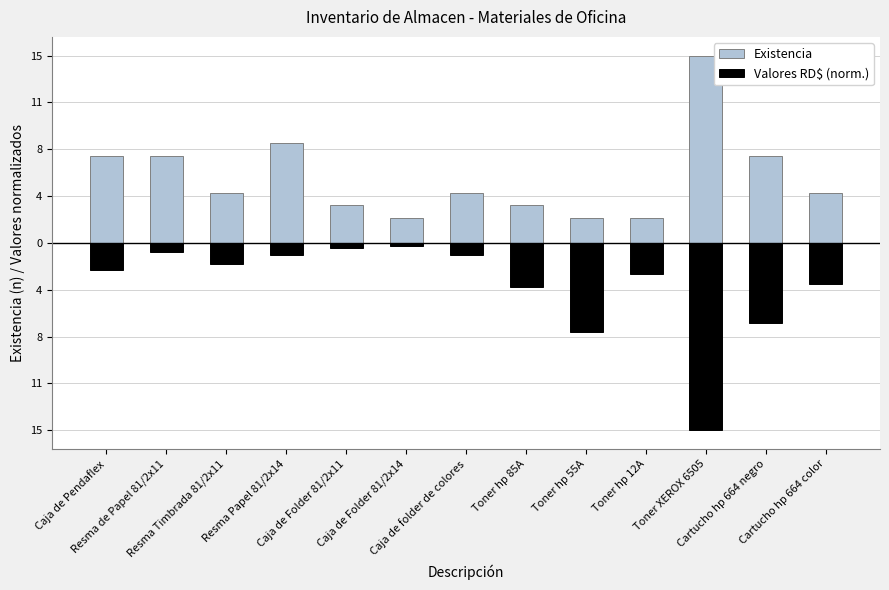

What is the difference between the maximum and minimum values in the Valores RD$ (norm.) series?

14.7